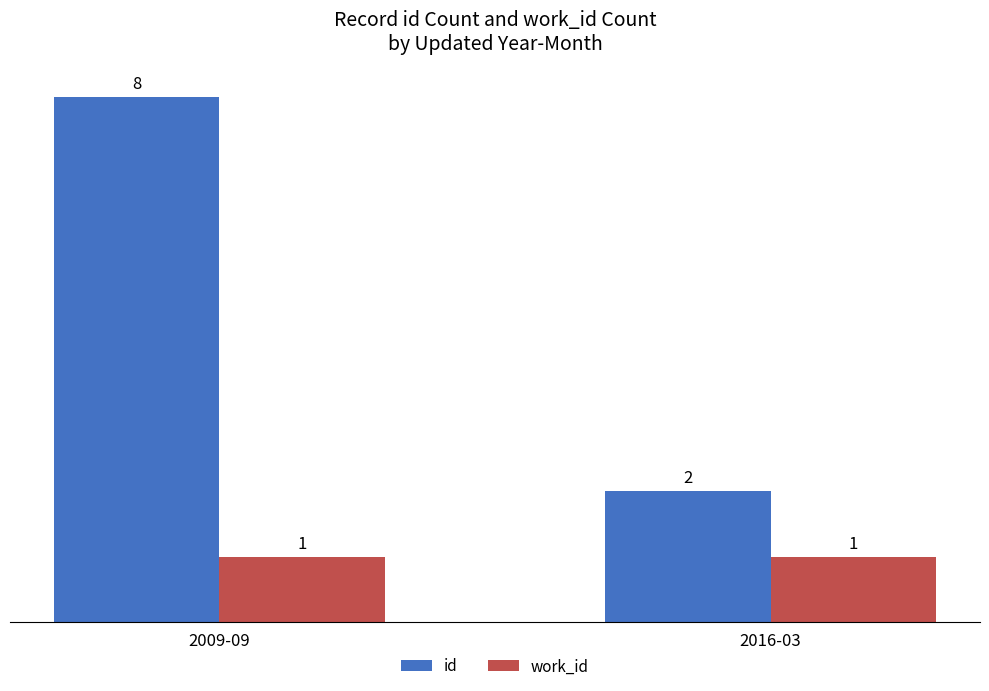

Is it true that work_id equals 2 at 2016-03?

False